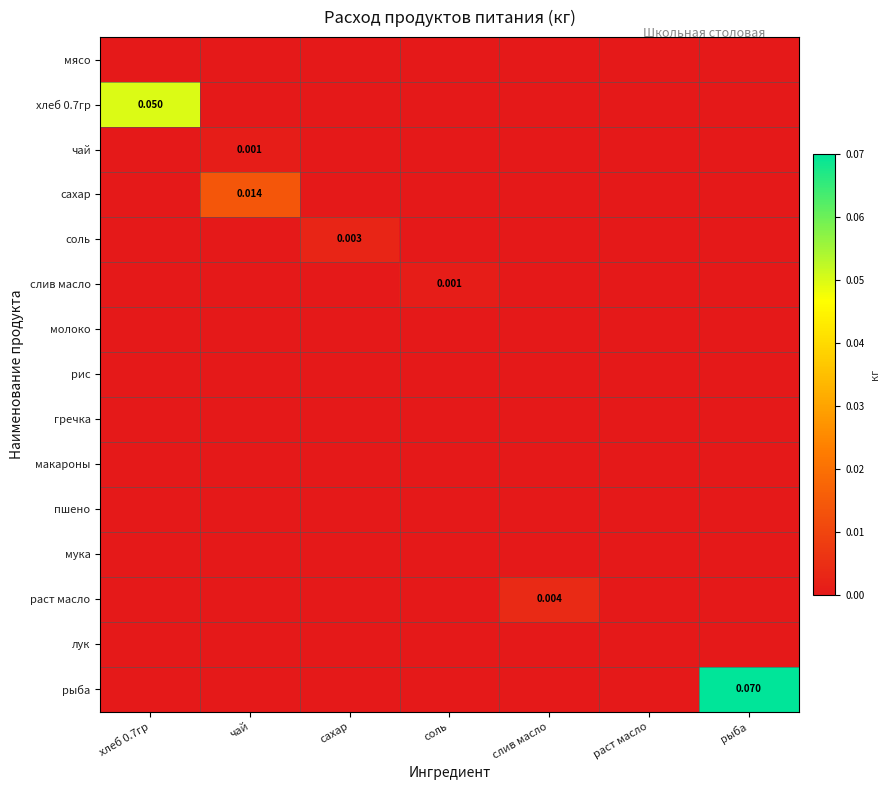

The раст масло series shows 0.0 at сахар. True or false?

True